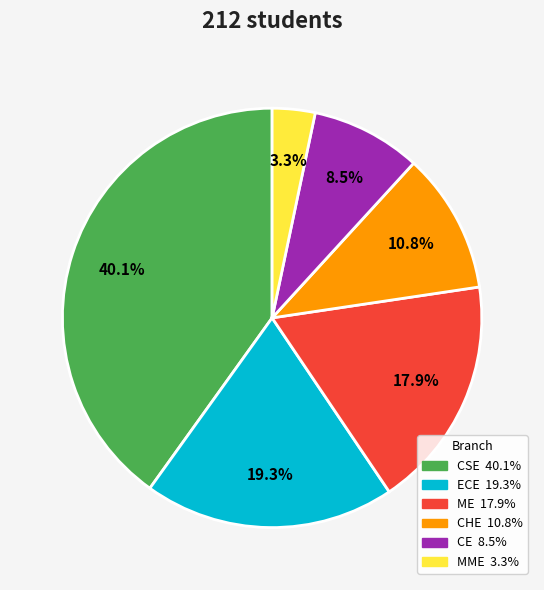

Between CE and CHE, which is larger?

CHE